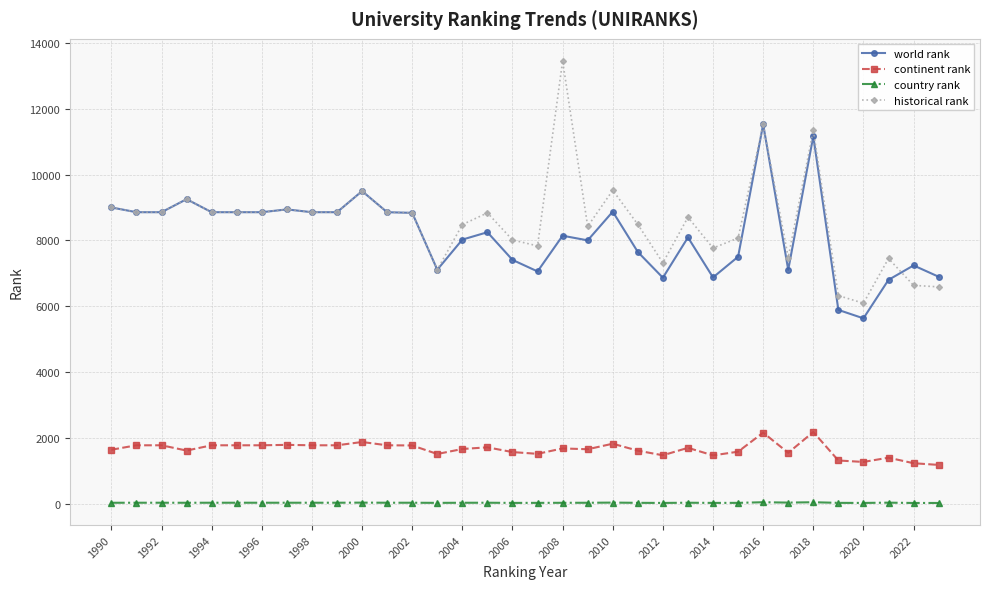

At how many categories does at least one series exceed 10739?

3